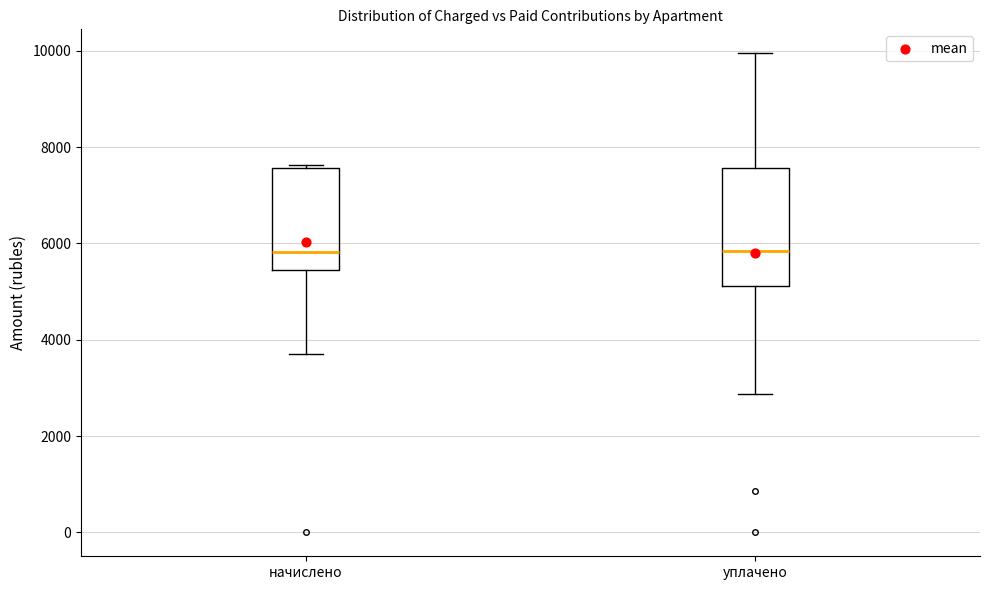

Reading left to right, read every box against the y-axis: the position of its median line, the range the box covers, and the ends of its whiskers. The values are not printed on the chart, so give them approximately, as read against the axis.

начислено: median 5800, box 5400 to 7600, whiskers 3800 to 7600
уплачено: median 5800, box 5200 to 7600, whiskers 2800 to 10000